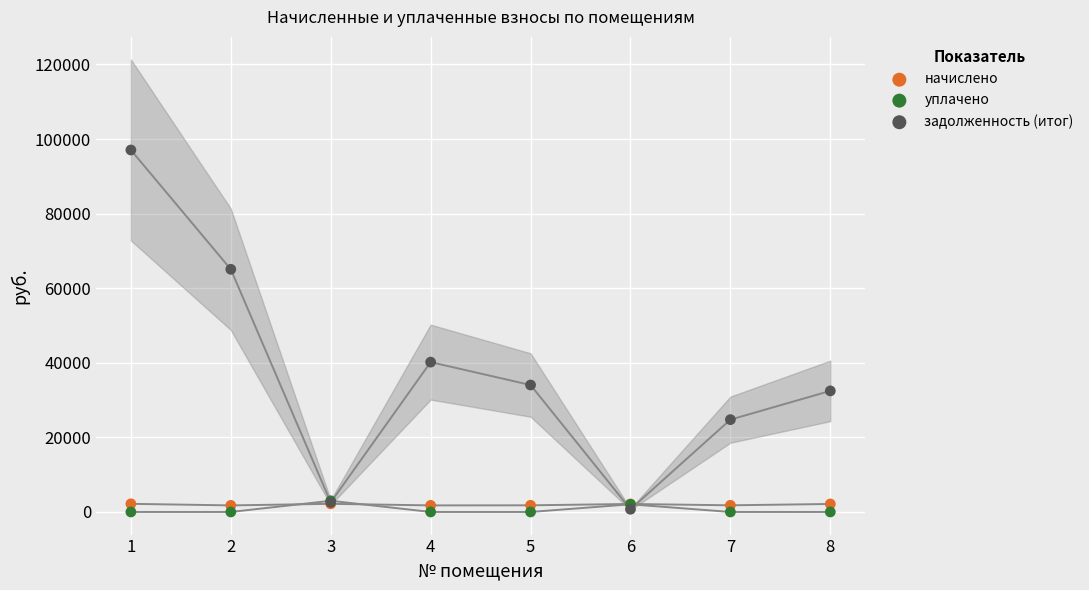

In the задолженность (итог) series, what Y value is closest to 48890?

40178.2